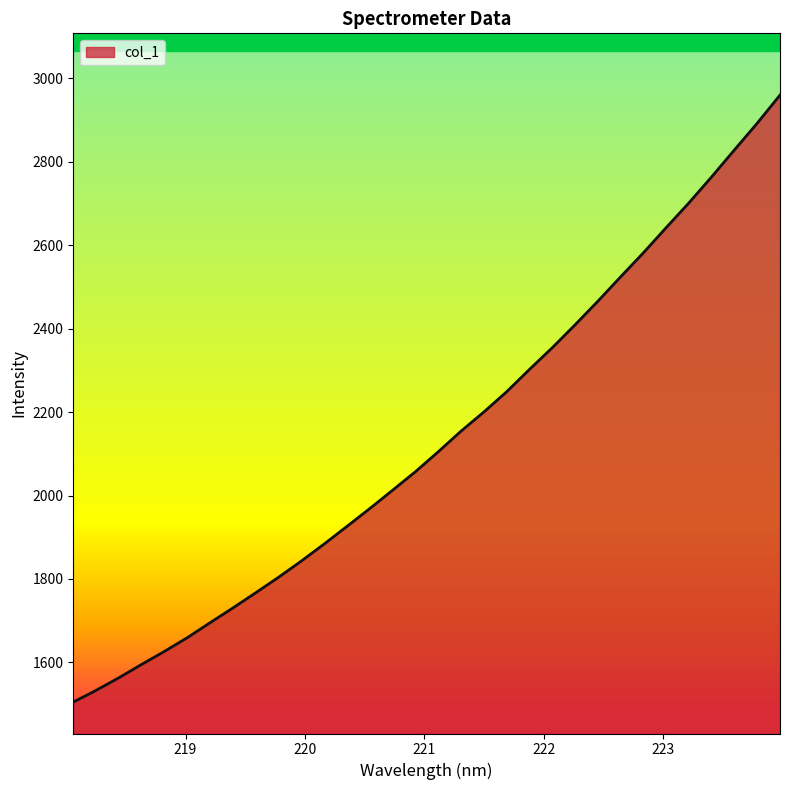

True or false: there are more than 2 points higher than both neighbors.

False